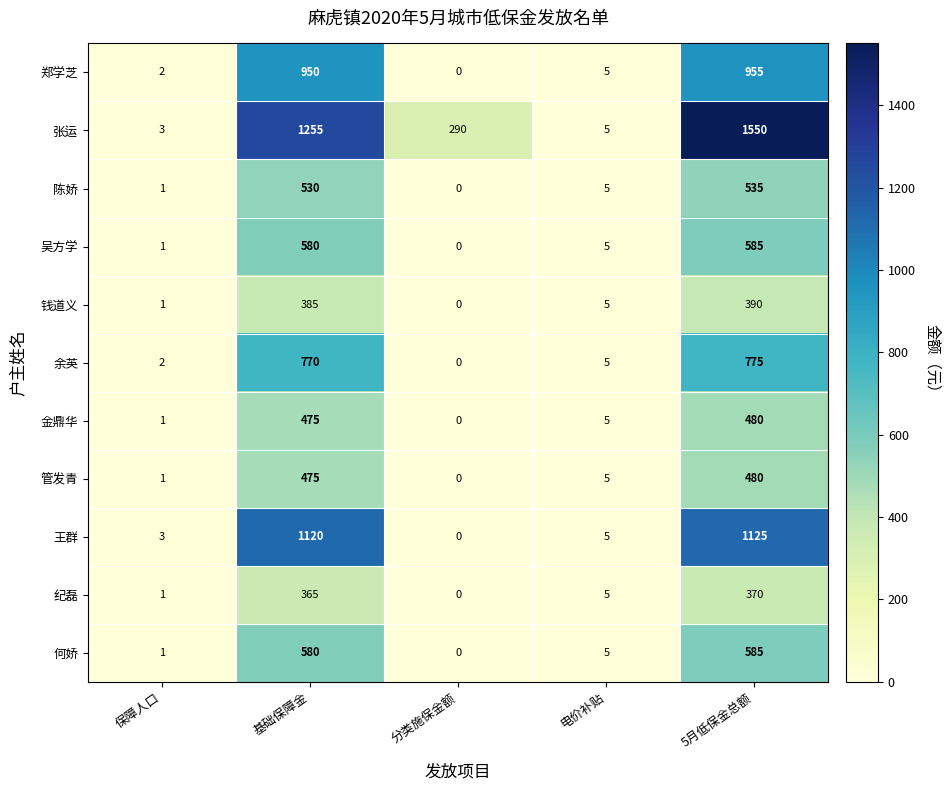

Which series has the widest spread of values?

张运